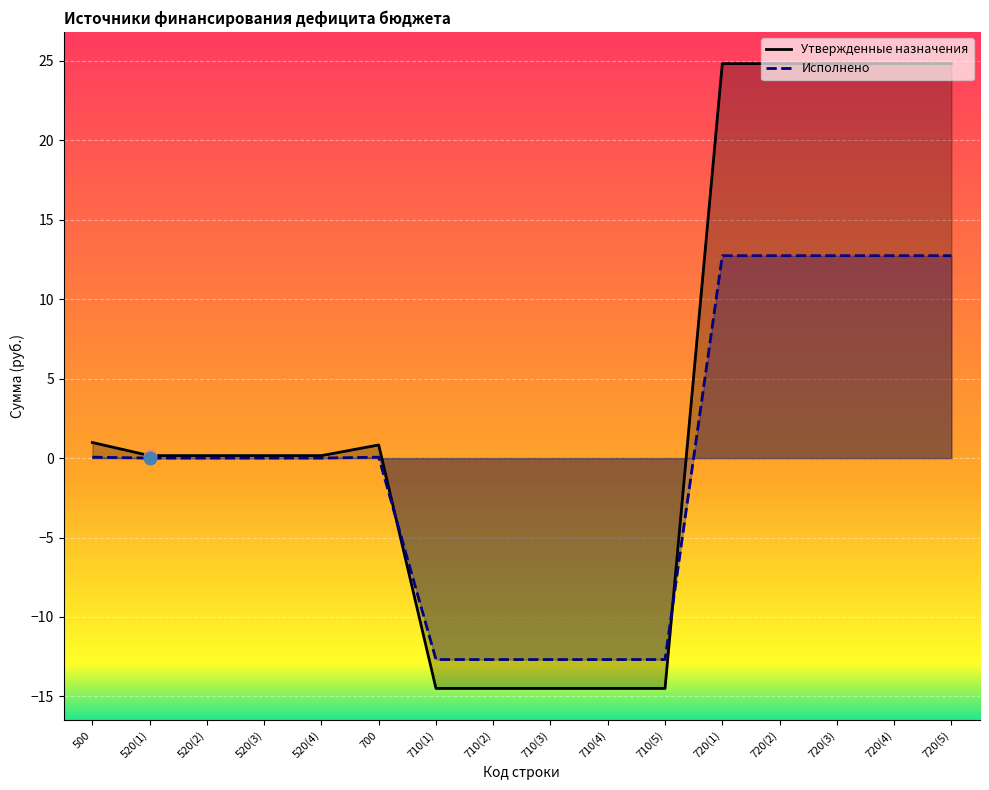

Which series reaches the maximum Y coordinate?

Утвержденные назначения